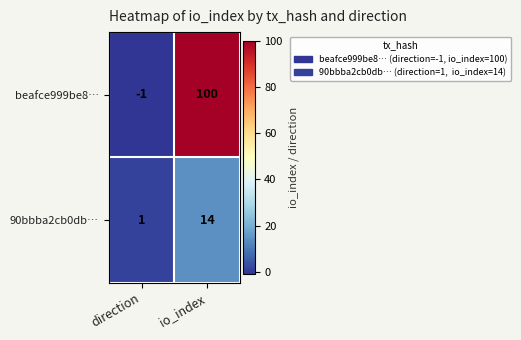

Which label corresponds to the smallest value in the chart?

direction